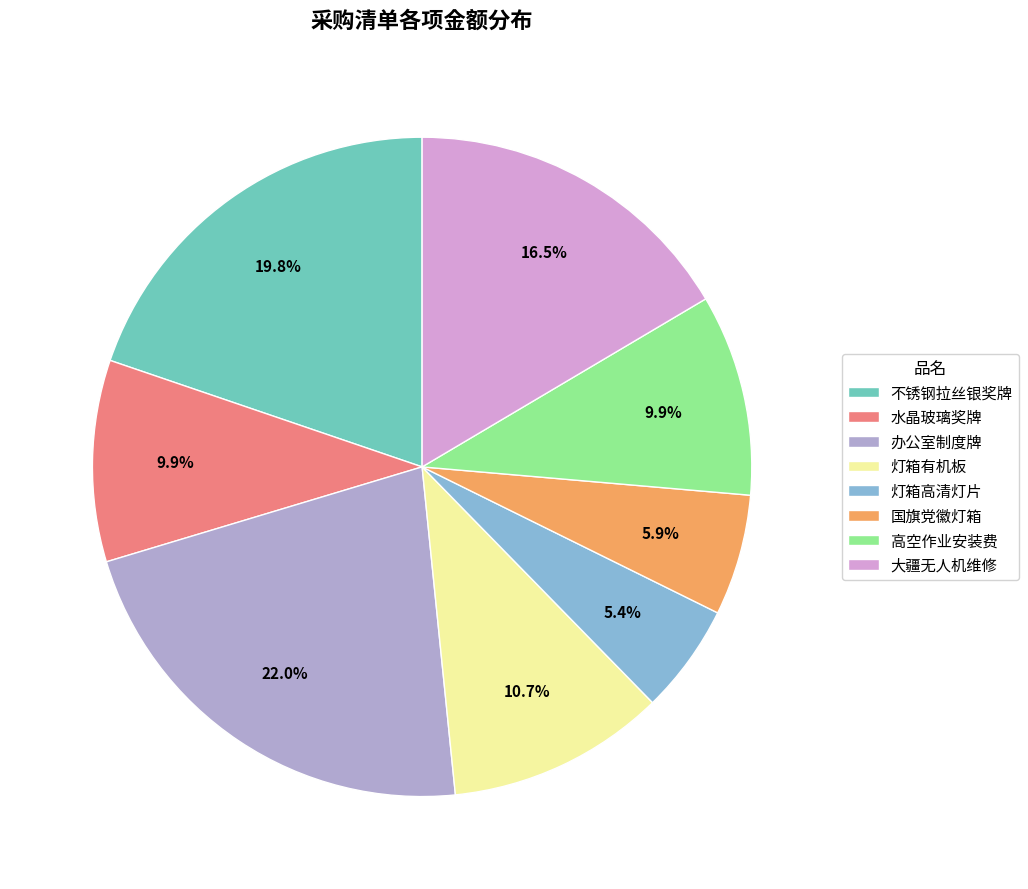

Combined, do 水晶玻璃奖牌 and 国旗党徽灯箱 account for over 50%?

No